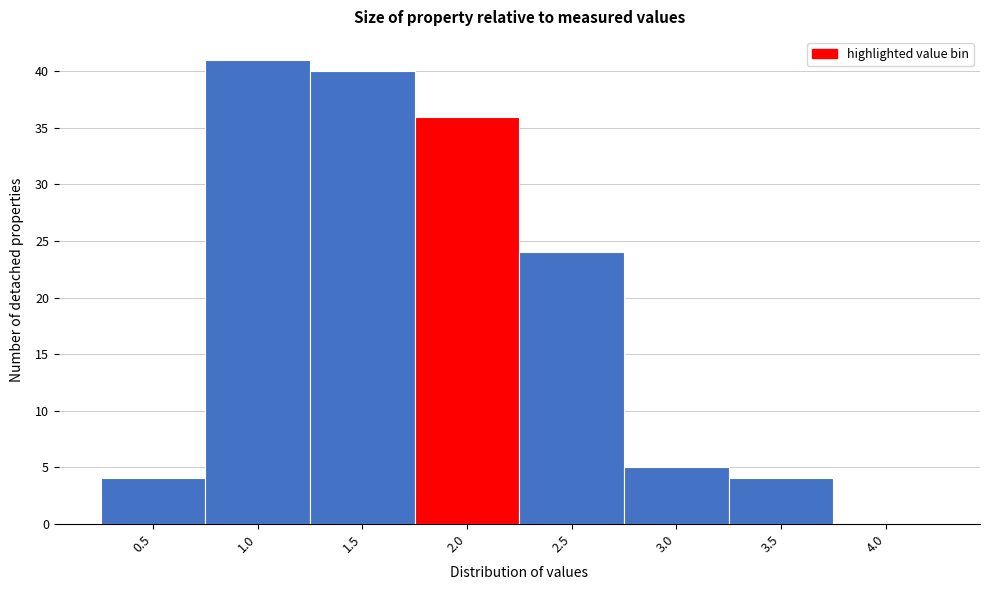

Reading left to right, transcribe all the data shown in this chart.

0.5=4	1.0=41	1.5=40	2.0=36	2.5=24	3.0=5	3.5=4	4.0=0